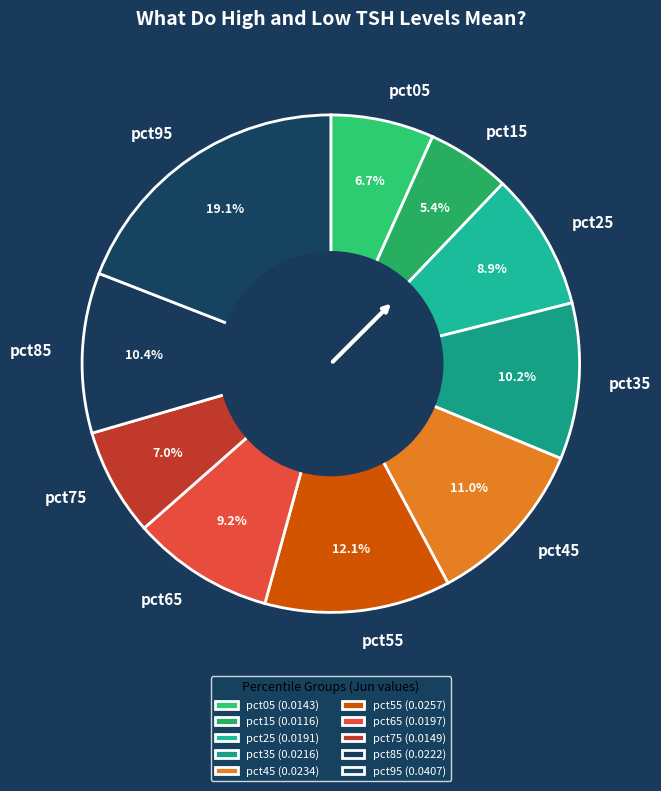

What is the smallest slice in the pie chart?

pct15